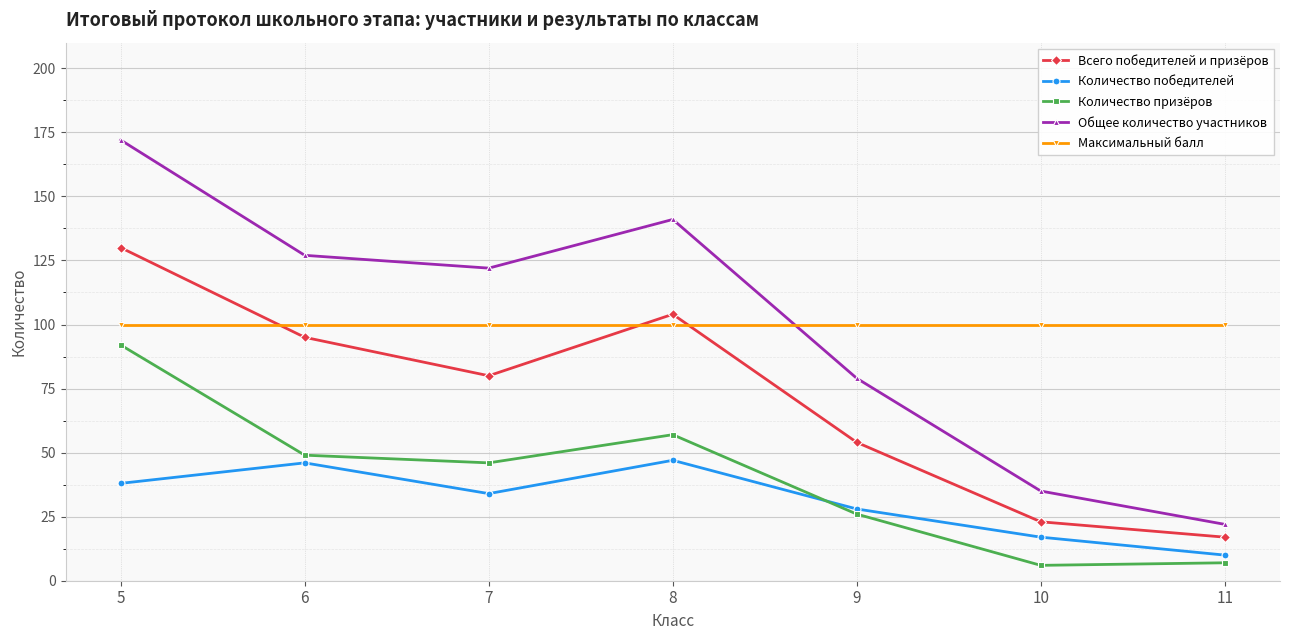

What is the sum of all Общее количество участников values?

698